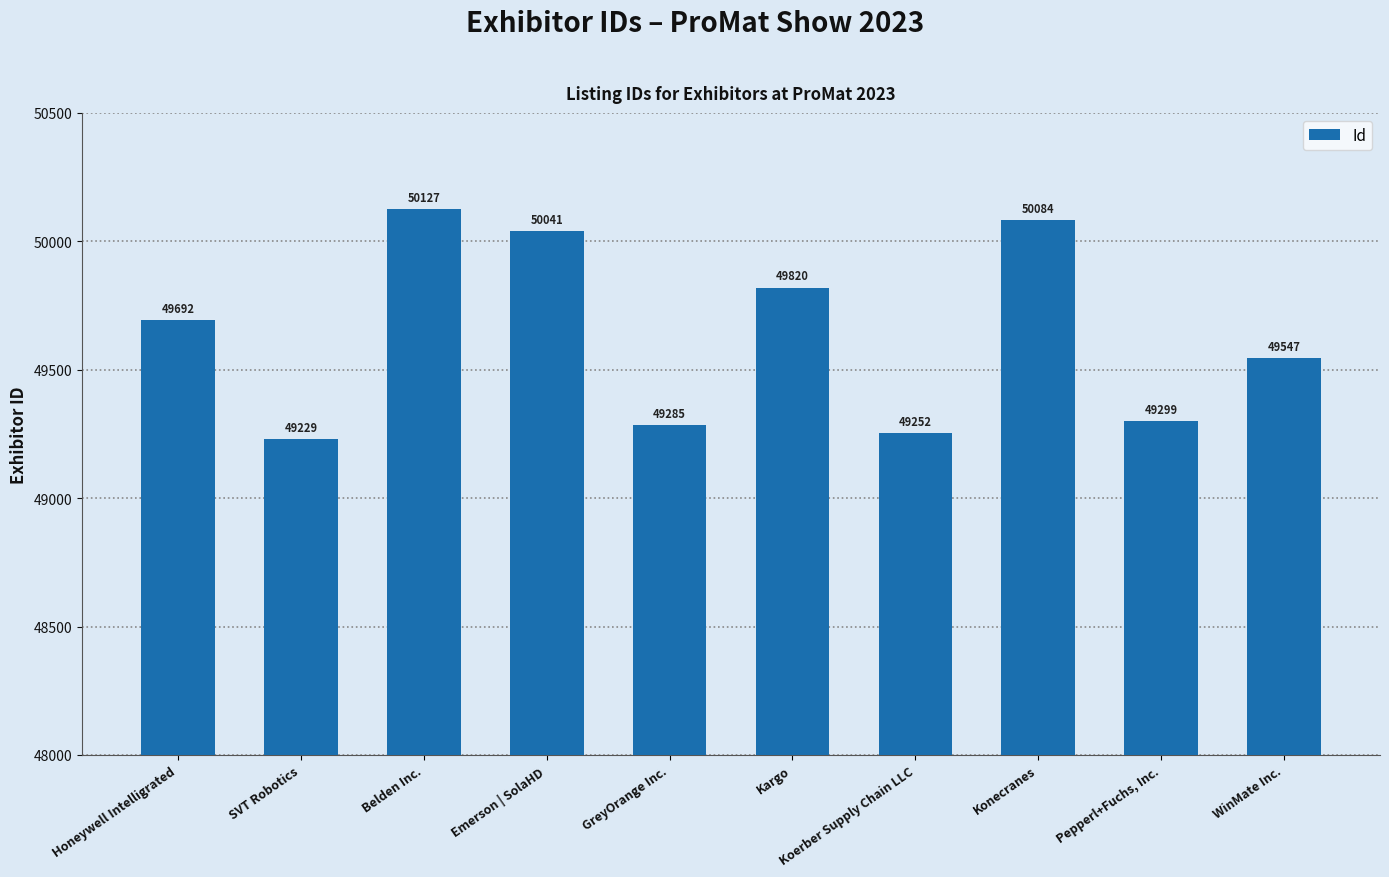

What is the ratio of the value at Kargo to the value at SVT Robotics?

1.0